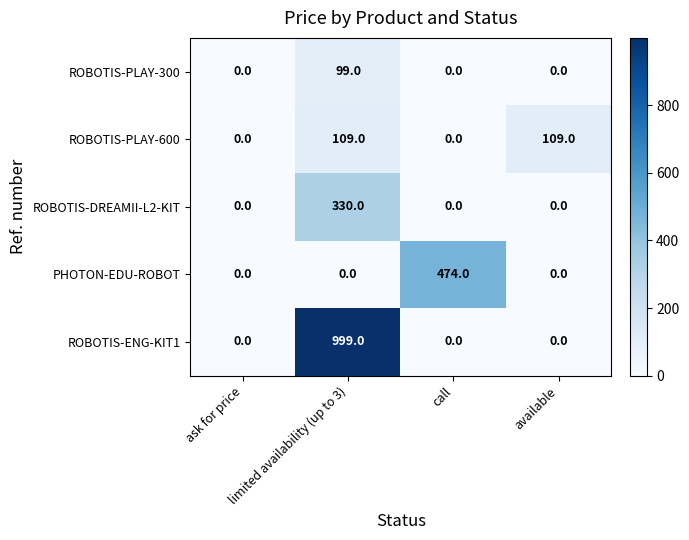

The value of PHOTON-EDU-ROBOT at call is 474. True or false?

True